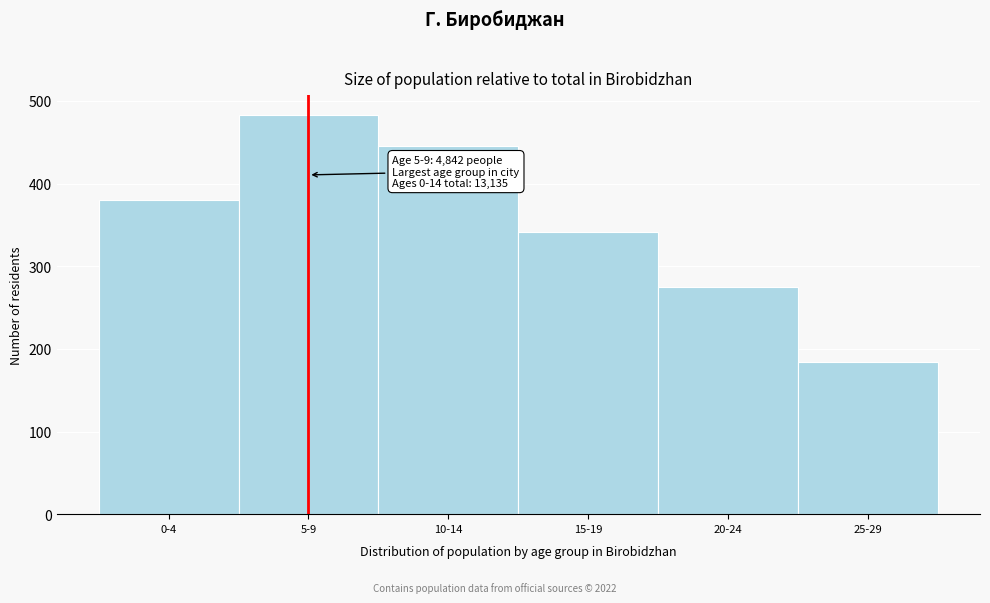

Reading left to right, extract all data points from this chart.

380	483	445	341	275	184